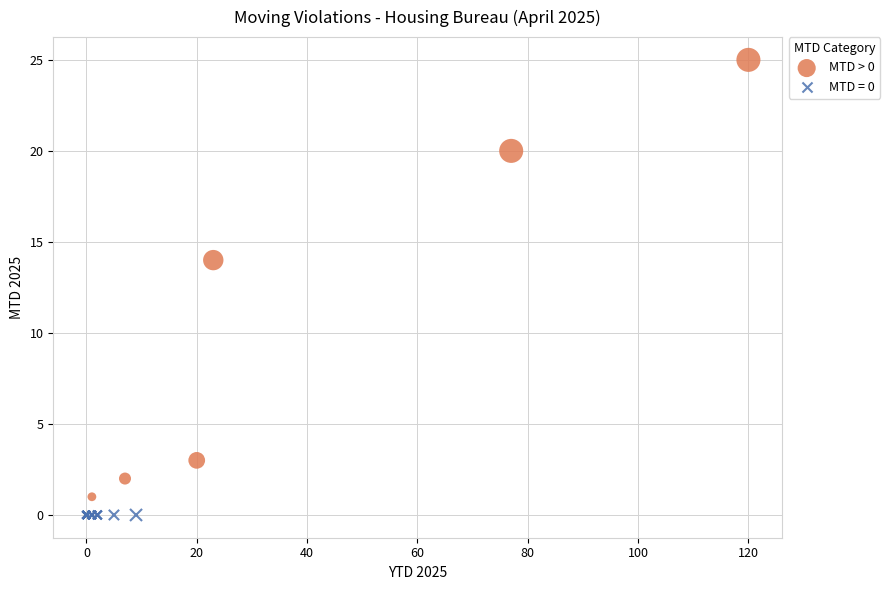

Which series reaches the maximum Y coordinate?

MTD > 0